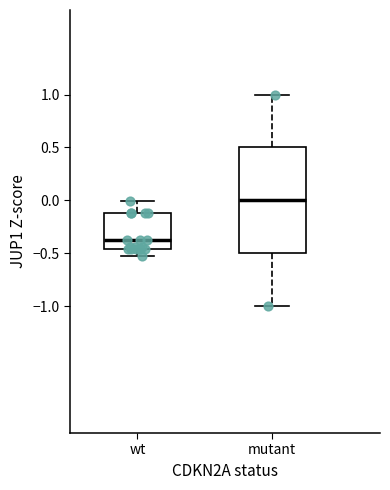

Which box is the tallest, from its lower edge to its upper edge?

mutant